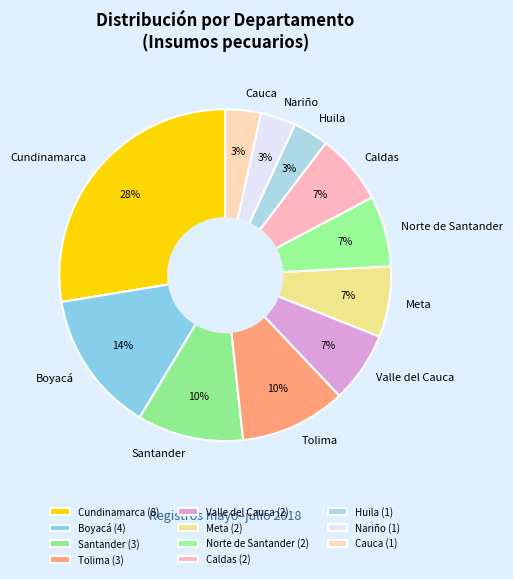

Count the number of slices in the pie.

11